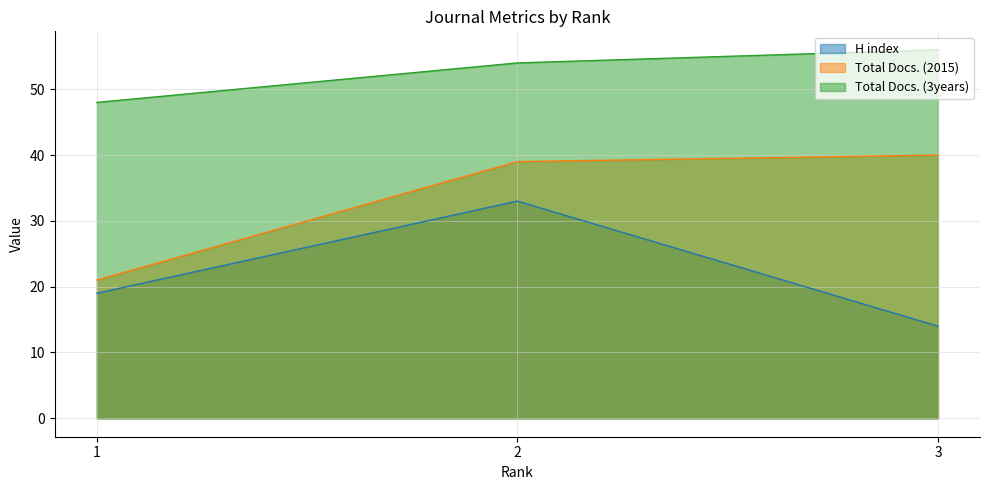

What is the average value of the Total Docs. (2015) series?

33